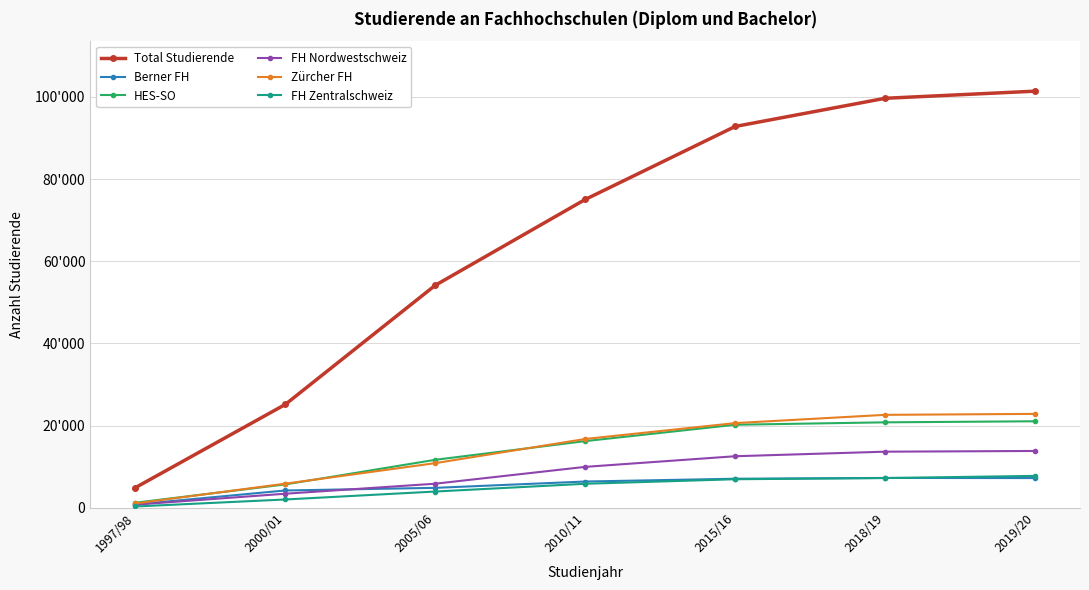

What are all the series names shown in the legend?

Total Studierende, Berner FH, HES-SO, FH Nordwestschweiz, Zürcher FH, FH Zentralschweiz